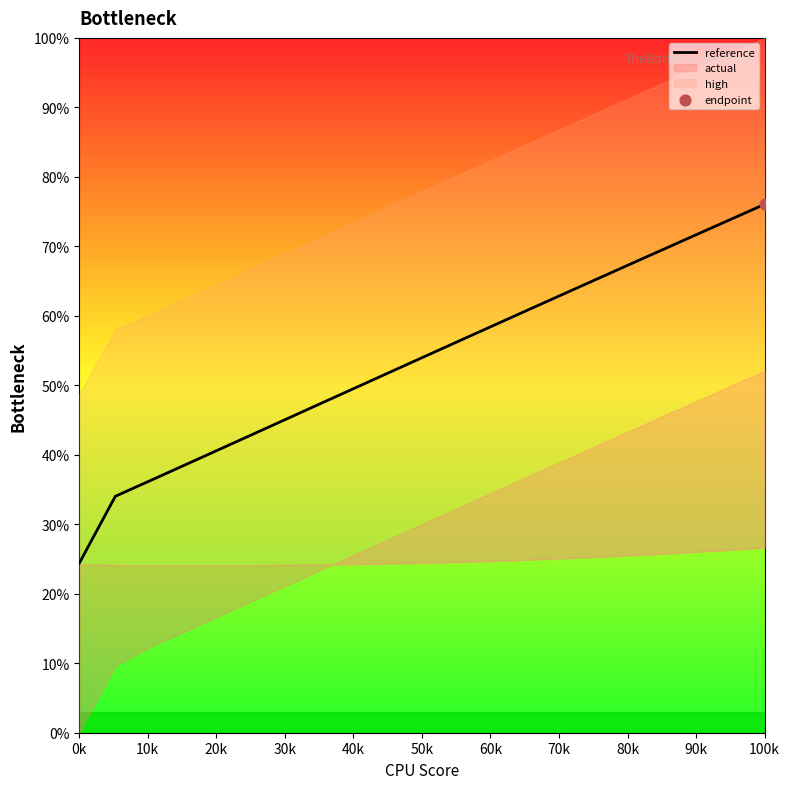

At which label does reference reach its minimum?

0k